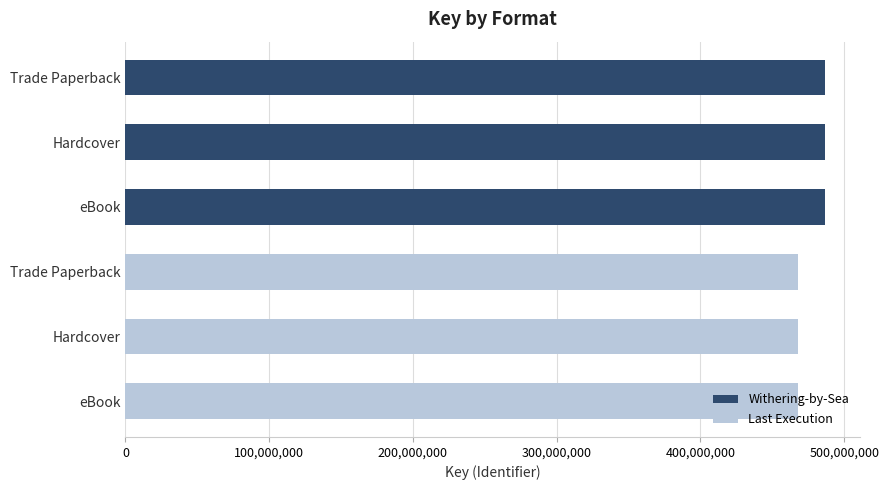

Rank the categories by value from lowest to highest.

Trade Paperback, Hardcover, eBook, Trade Paperback, Hardcover, eBook